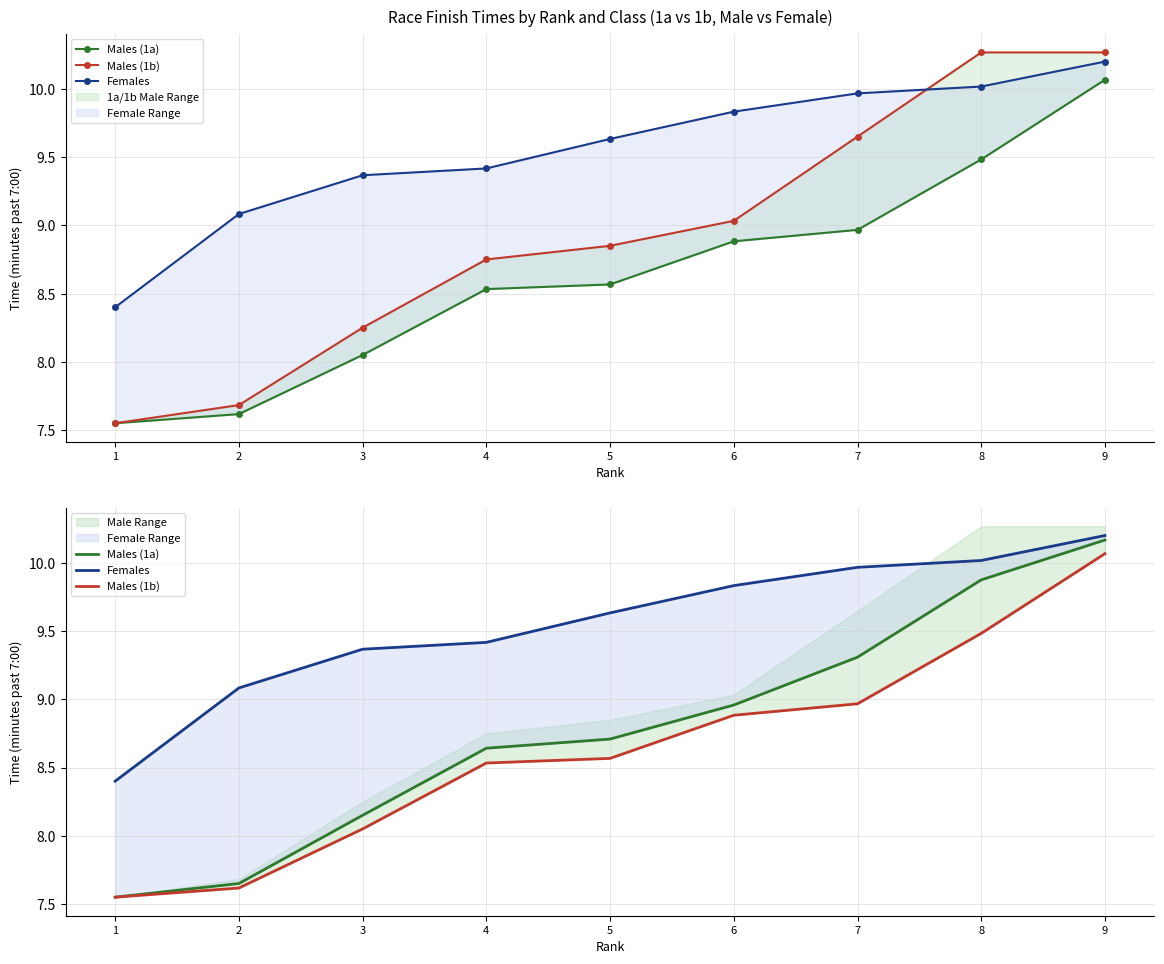

Where does the Males (1b) series first go above 8?

3